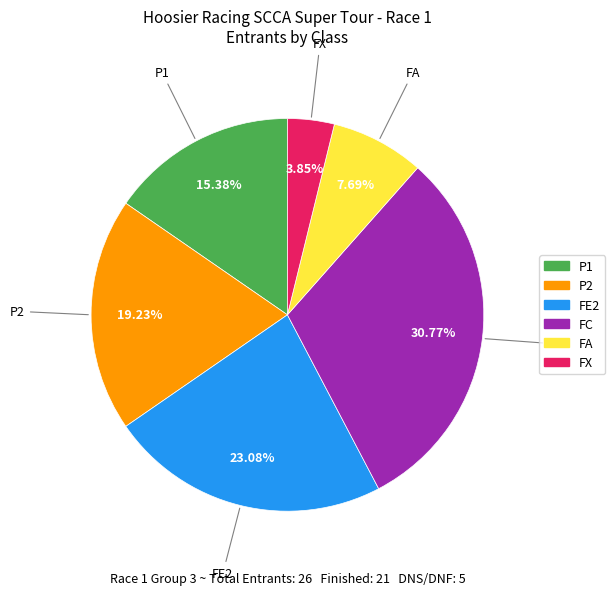

Which slice is the smallest?

FX